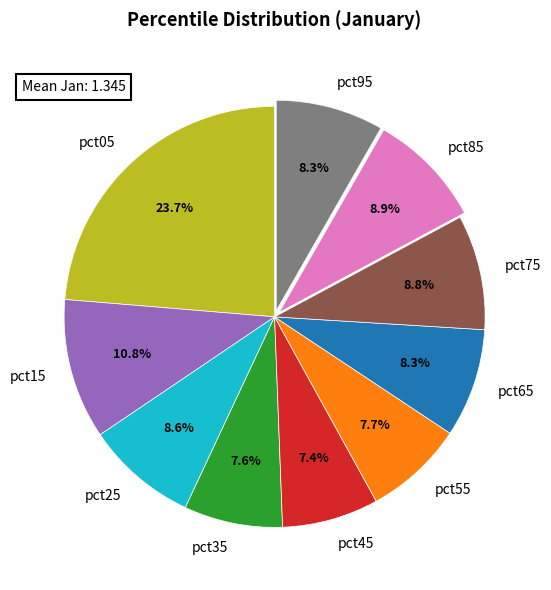

What percentage is the pct45 slice, to the nearest percent?

7%